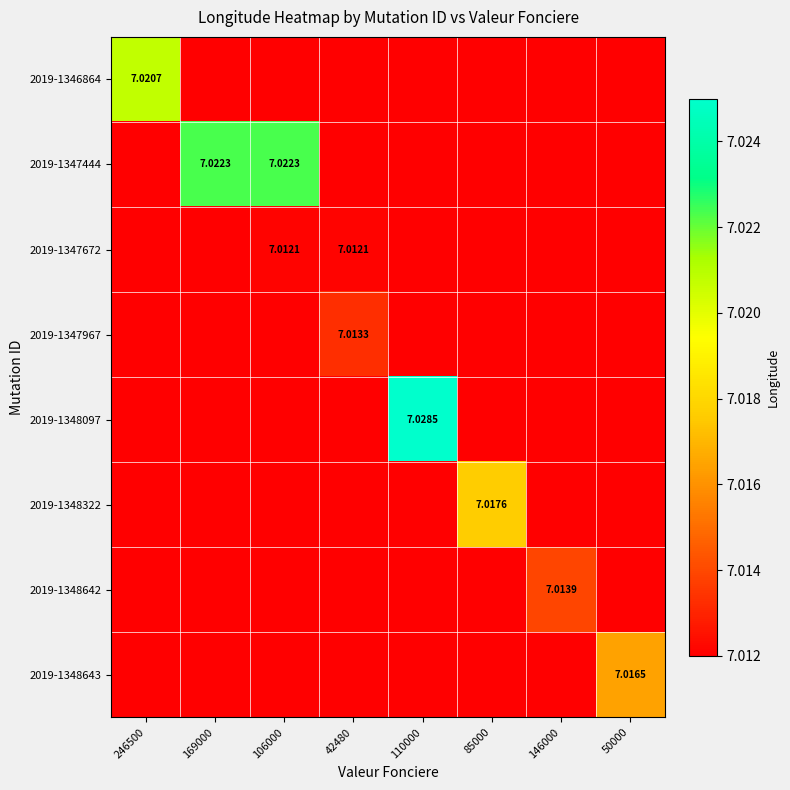

What is the sum of the 2019-1347444 values at 42480 and 169000?

14.0